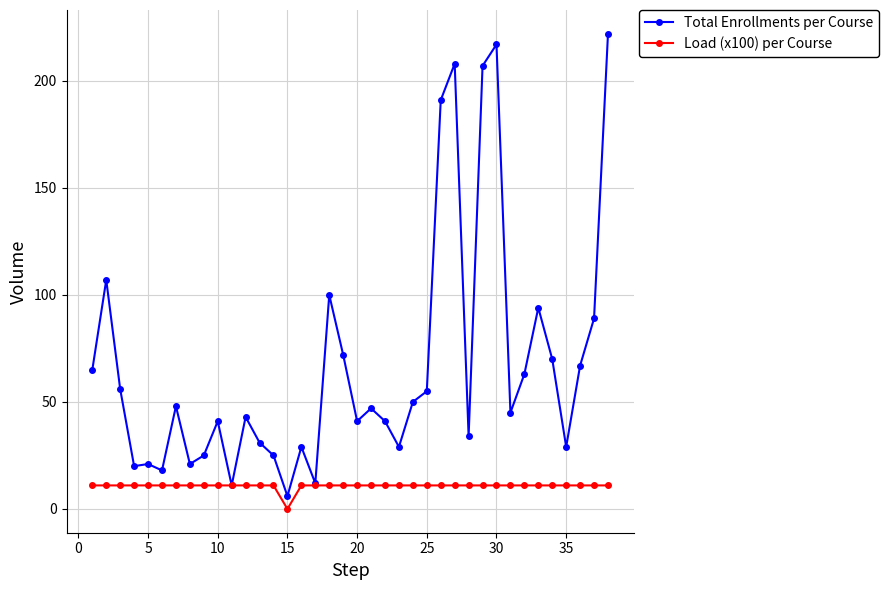

True or false: Total Enrollments per Course has more than 2 interior local peaks.

True